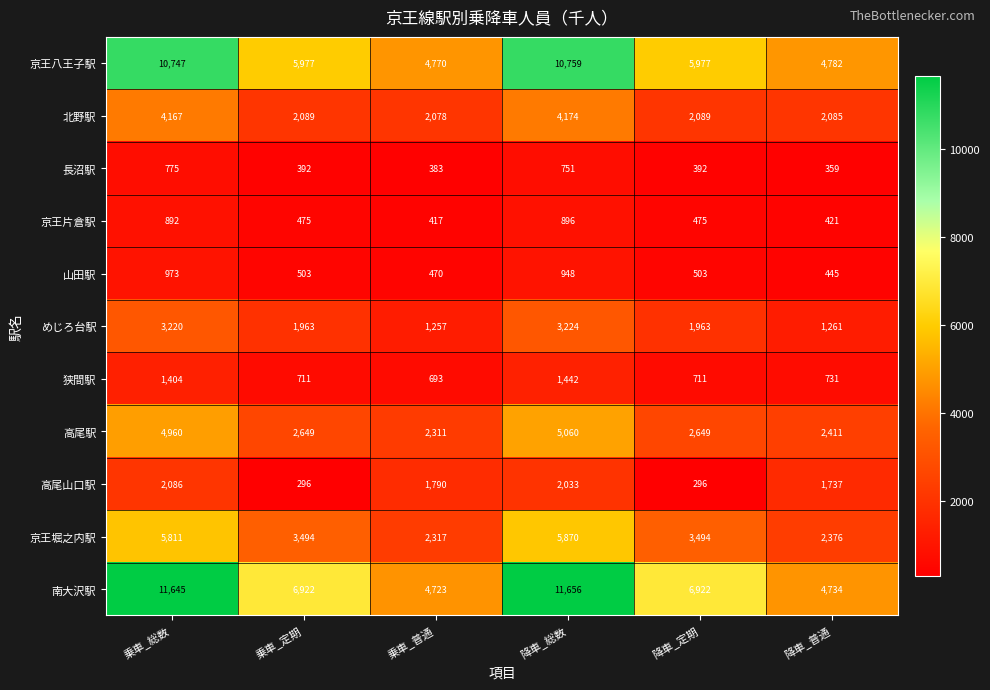

Which series has the largest total across all categories?

南大沢駅